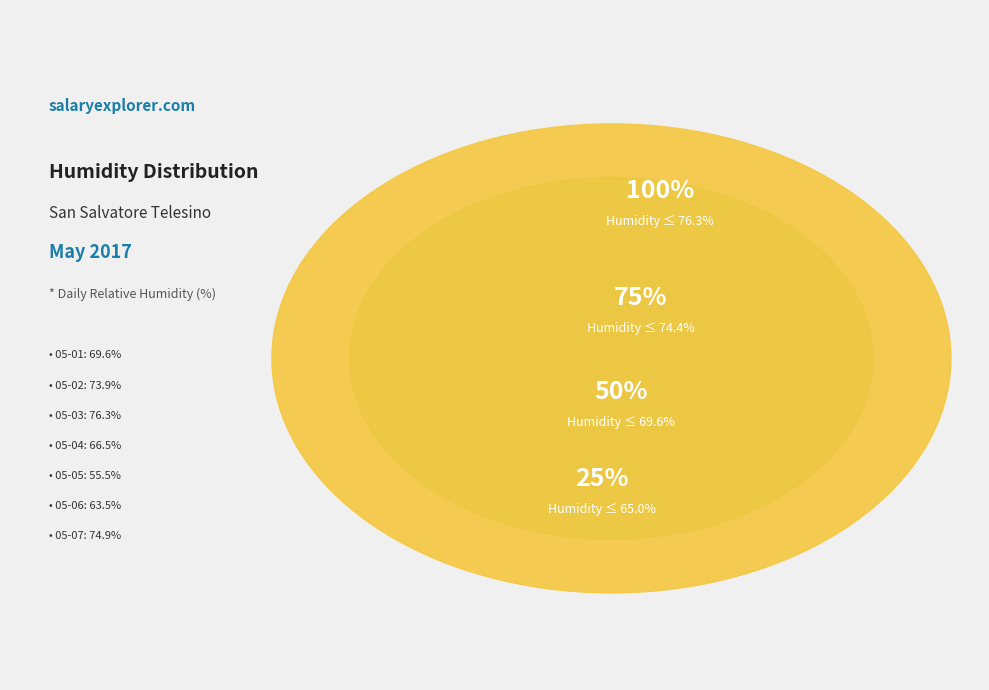

What portion of the pie excludes 2017-05-03?

84.1%